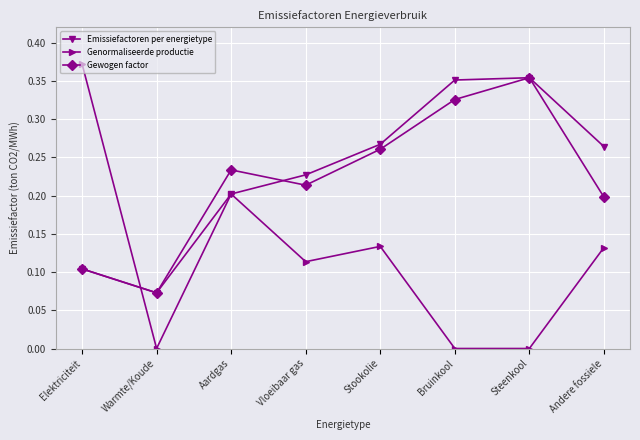

How many categories are shown in the chart?

8